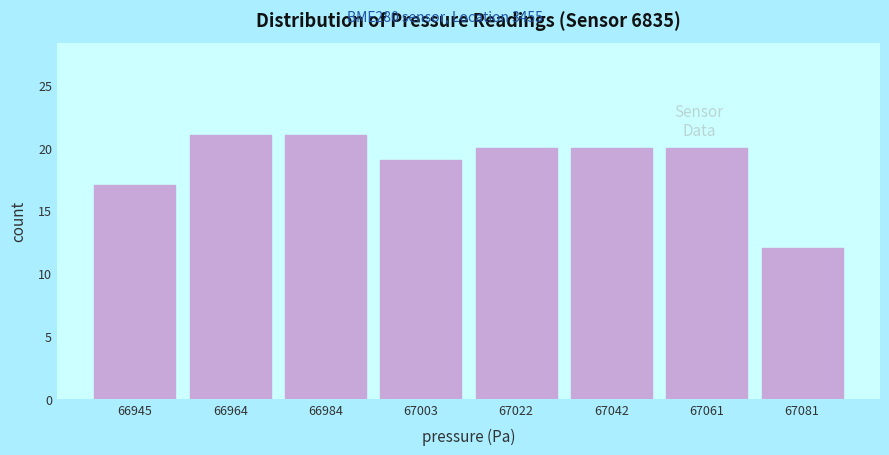

Reading left to right, what are all the values shown in this chart?

17	21	21	19	20	20	20	12